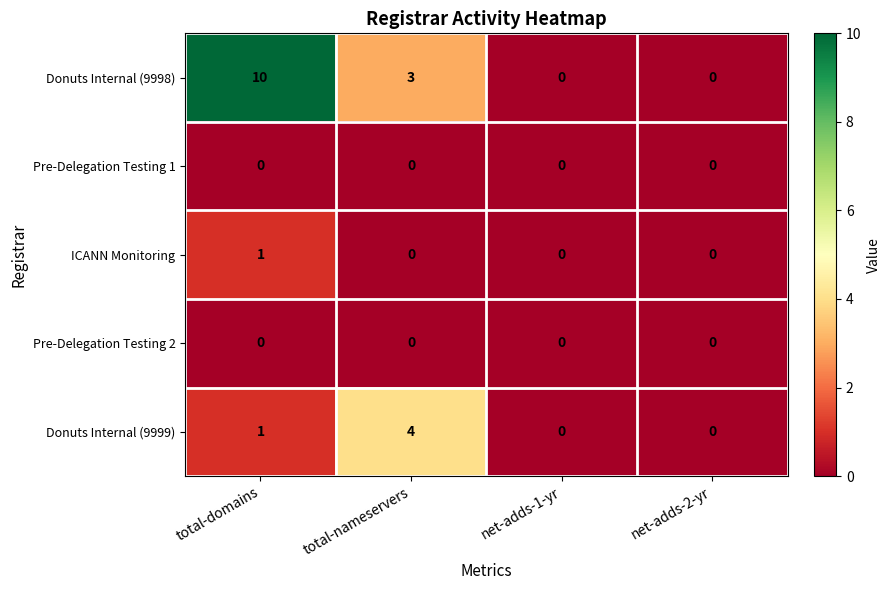

What is the maximum value shown in the chart?

10